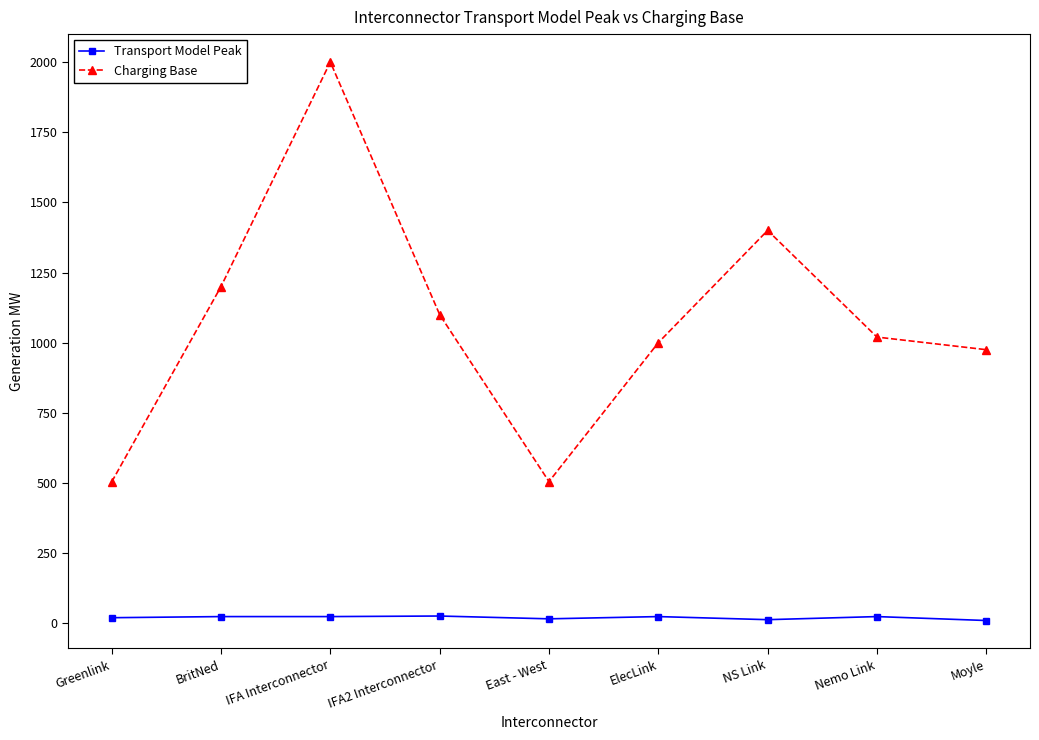

At which label is Charging Base closest to 1252?

BritNed